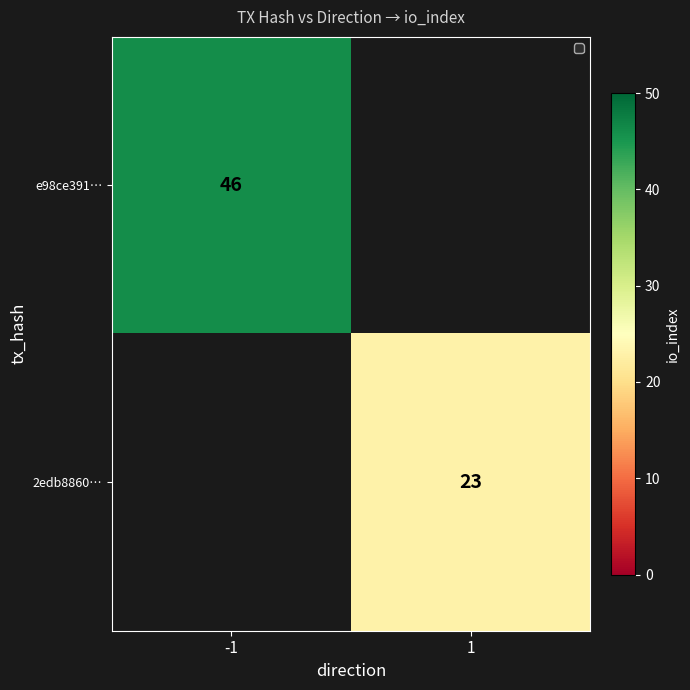

The value of e98ce391… at -1 is 74. True or false?

False